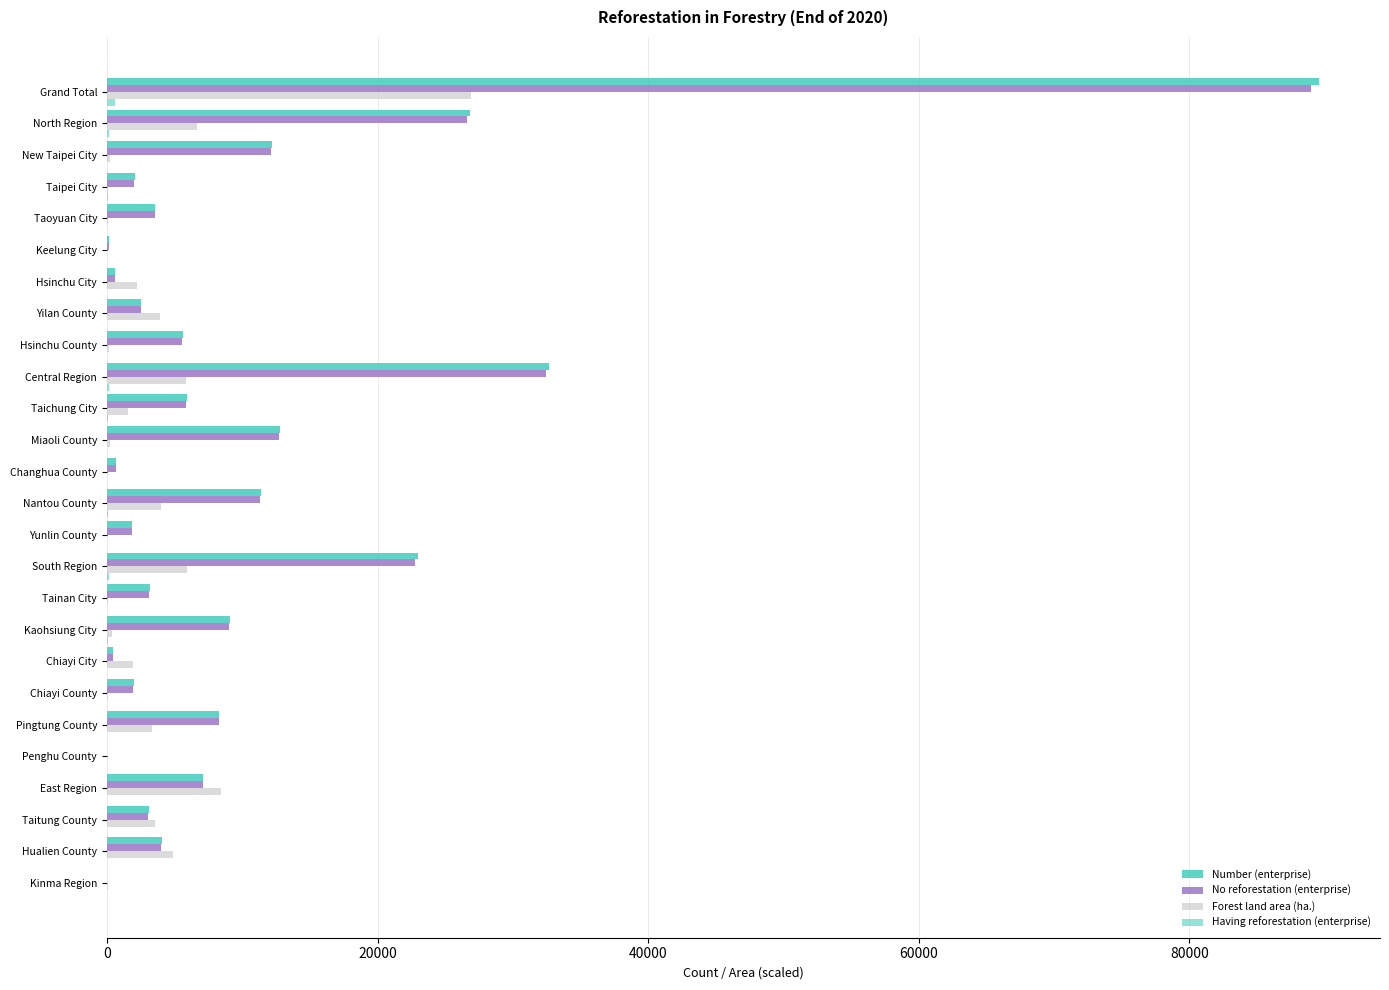

How many data points does each series have?

26